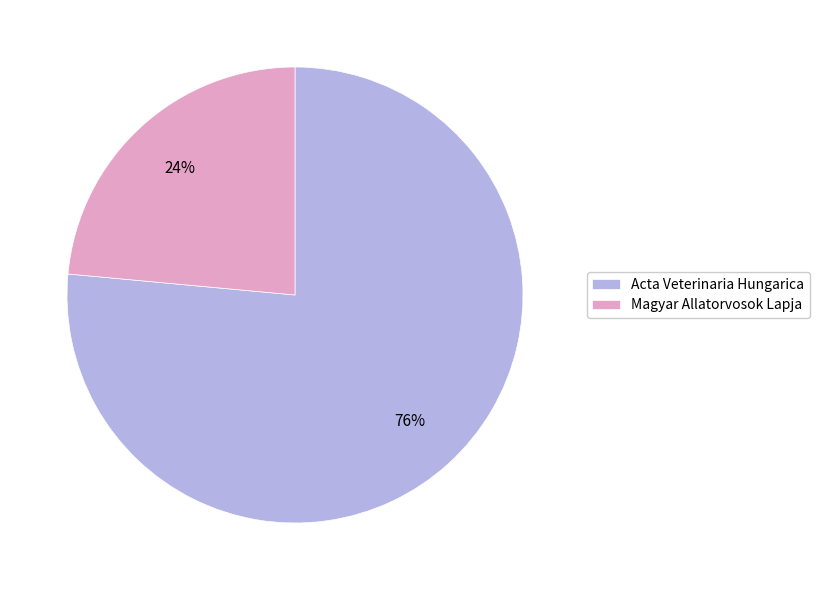

What is the ratio of the value at Acta Veterinaria Hungarica to the value at Magyar Allatorvosok Lapja?

3.2